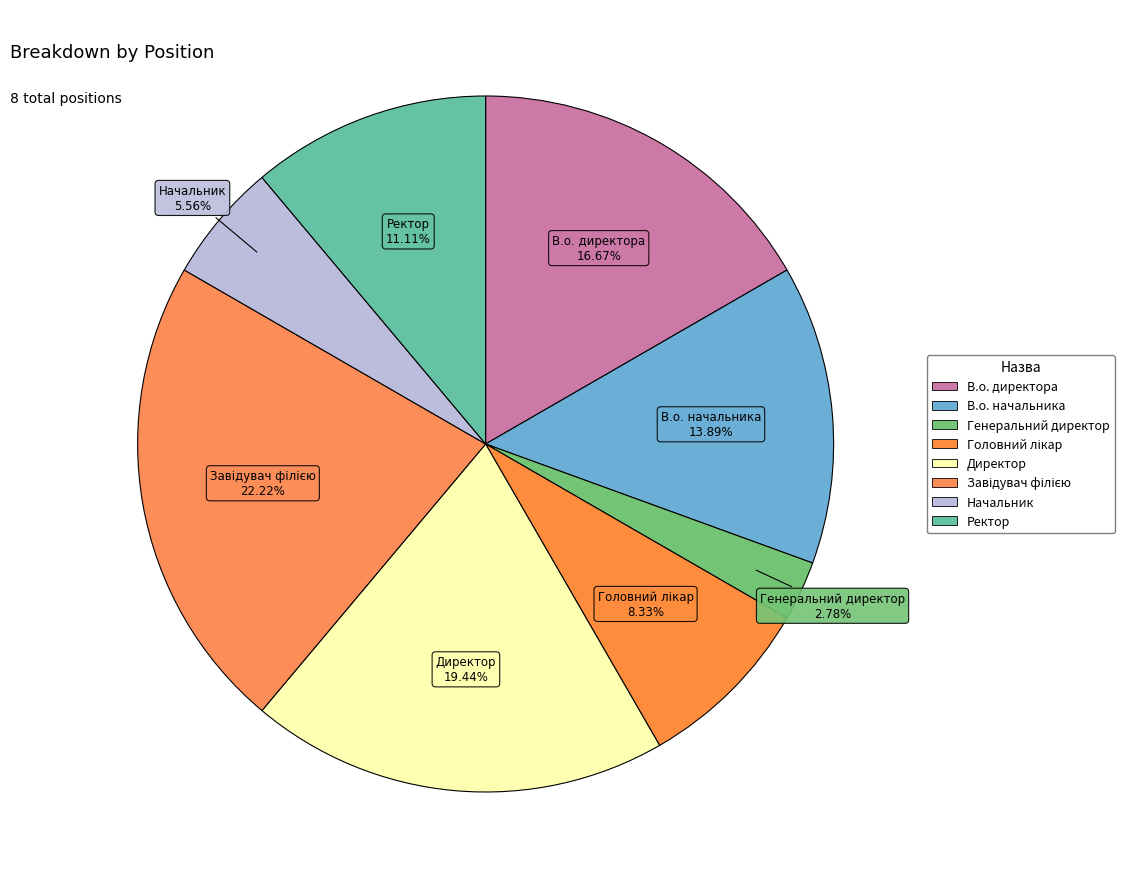

How many slices are in this pie chart?

8